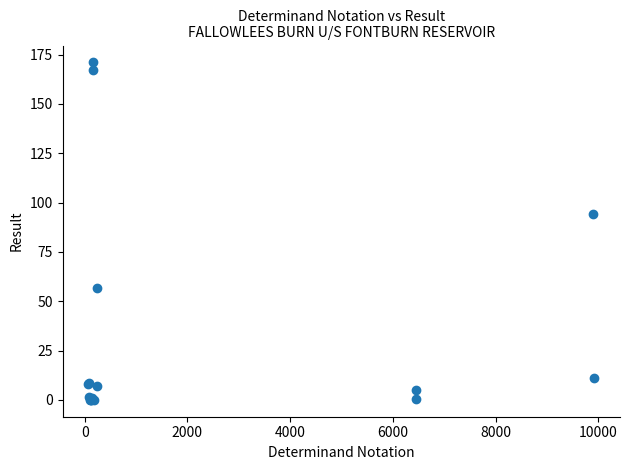

What Y value in the scatter plot is closest to 85?

94.0